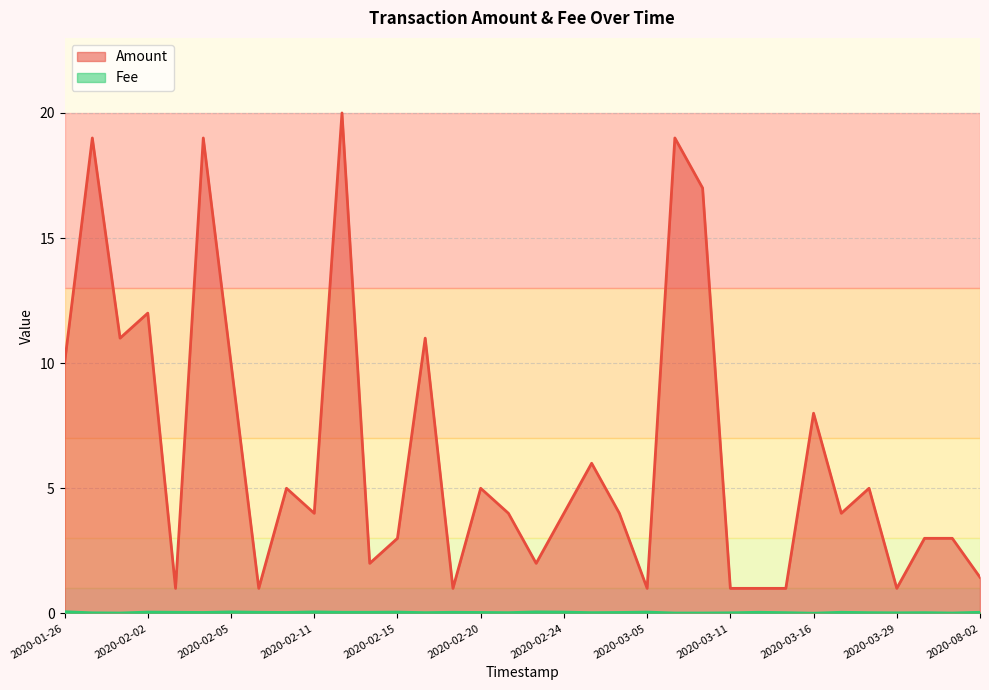

Is it true that Amount equals 4.0 at 2020-03-18?

True